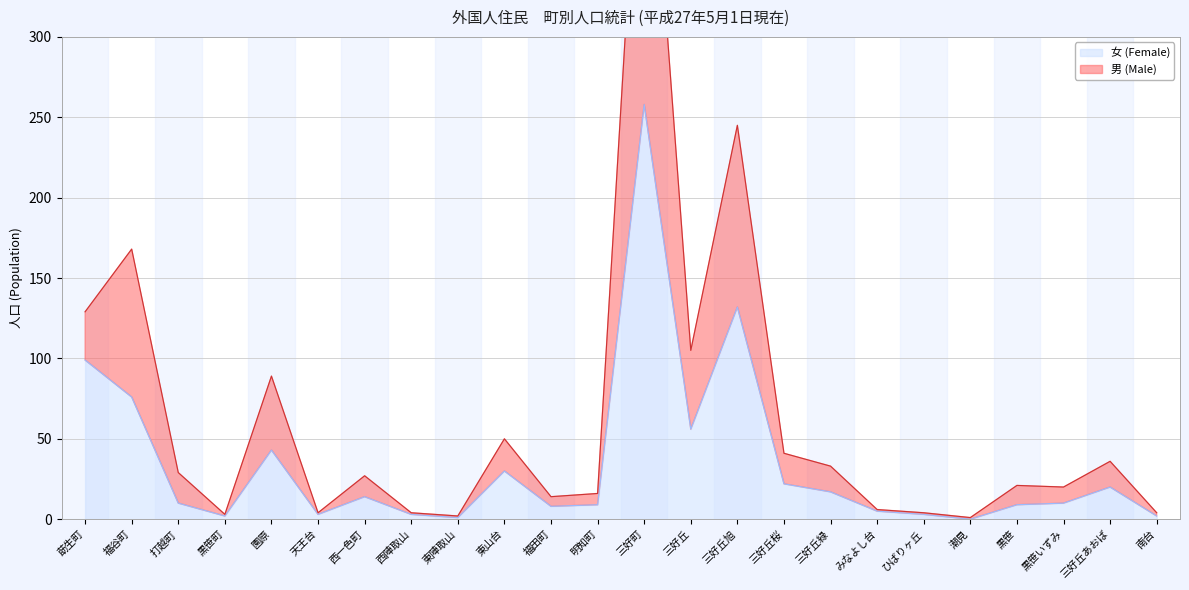

At which category is the sum across all series the highest?

三好町